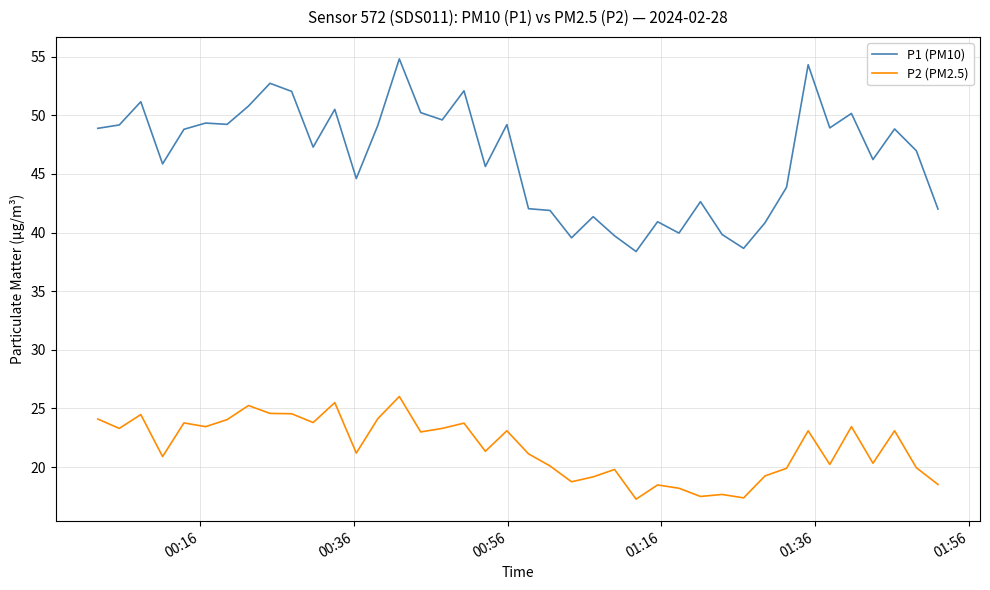

What is the highest value of the P1 (PM10) series?

54.8